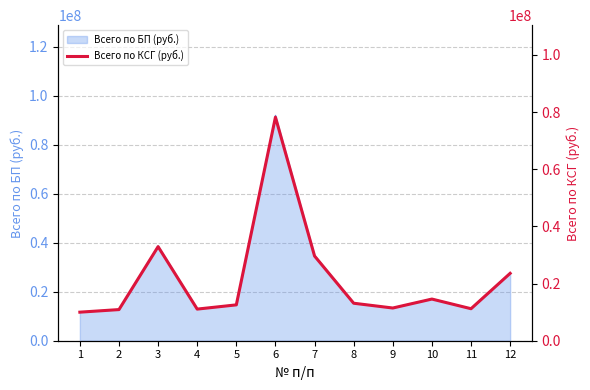

How many points are higher than both their immediate neighbors (excluding endpoints)?

3